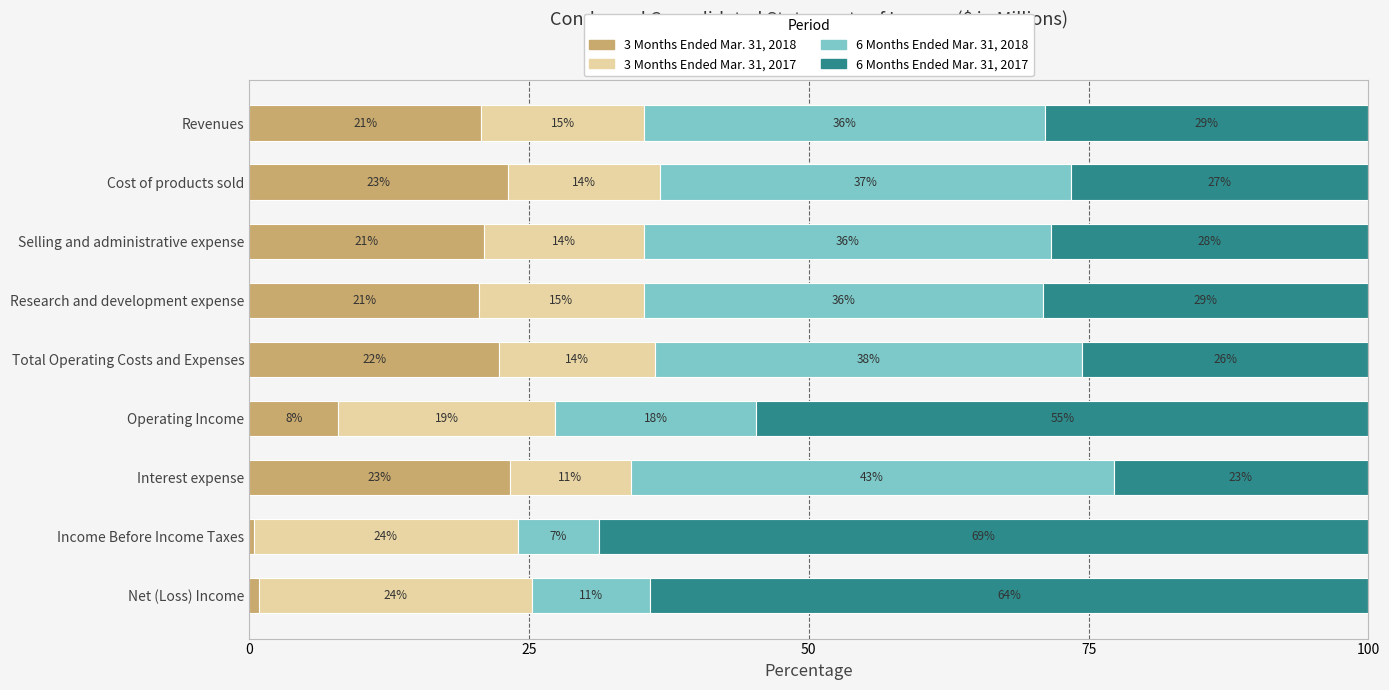

What is the value of the 3 Months Ended Mar. 31, 2017 bar at the 2nd from the left?

13.6